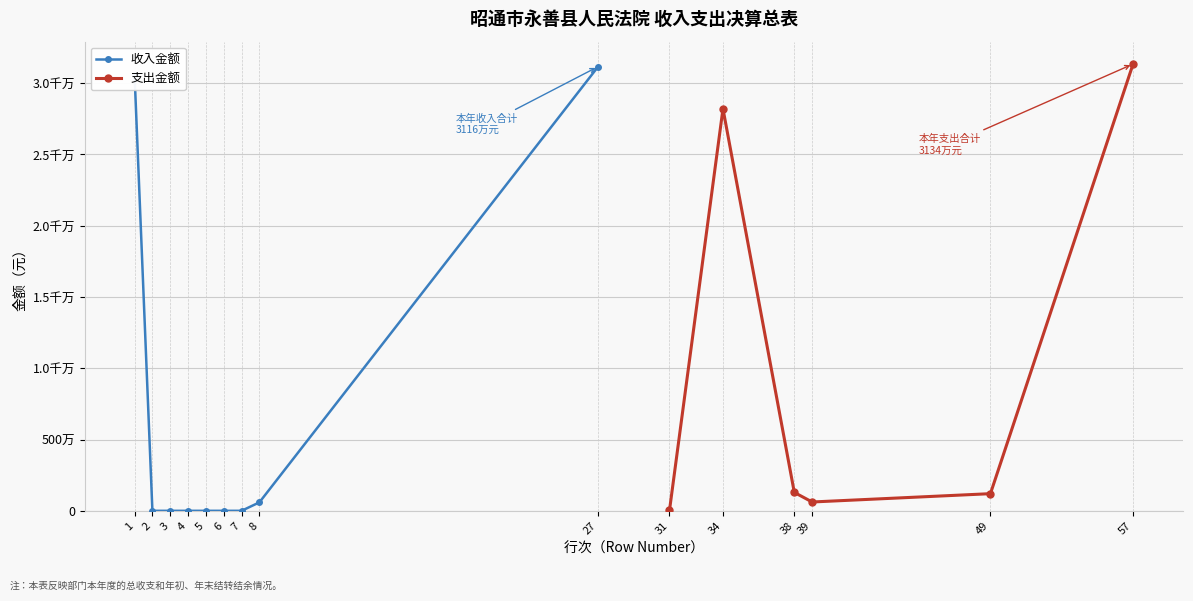

Is it true that the value at 6 is -21617274.9?

False